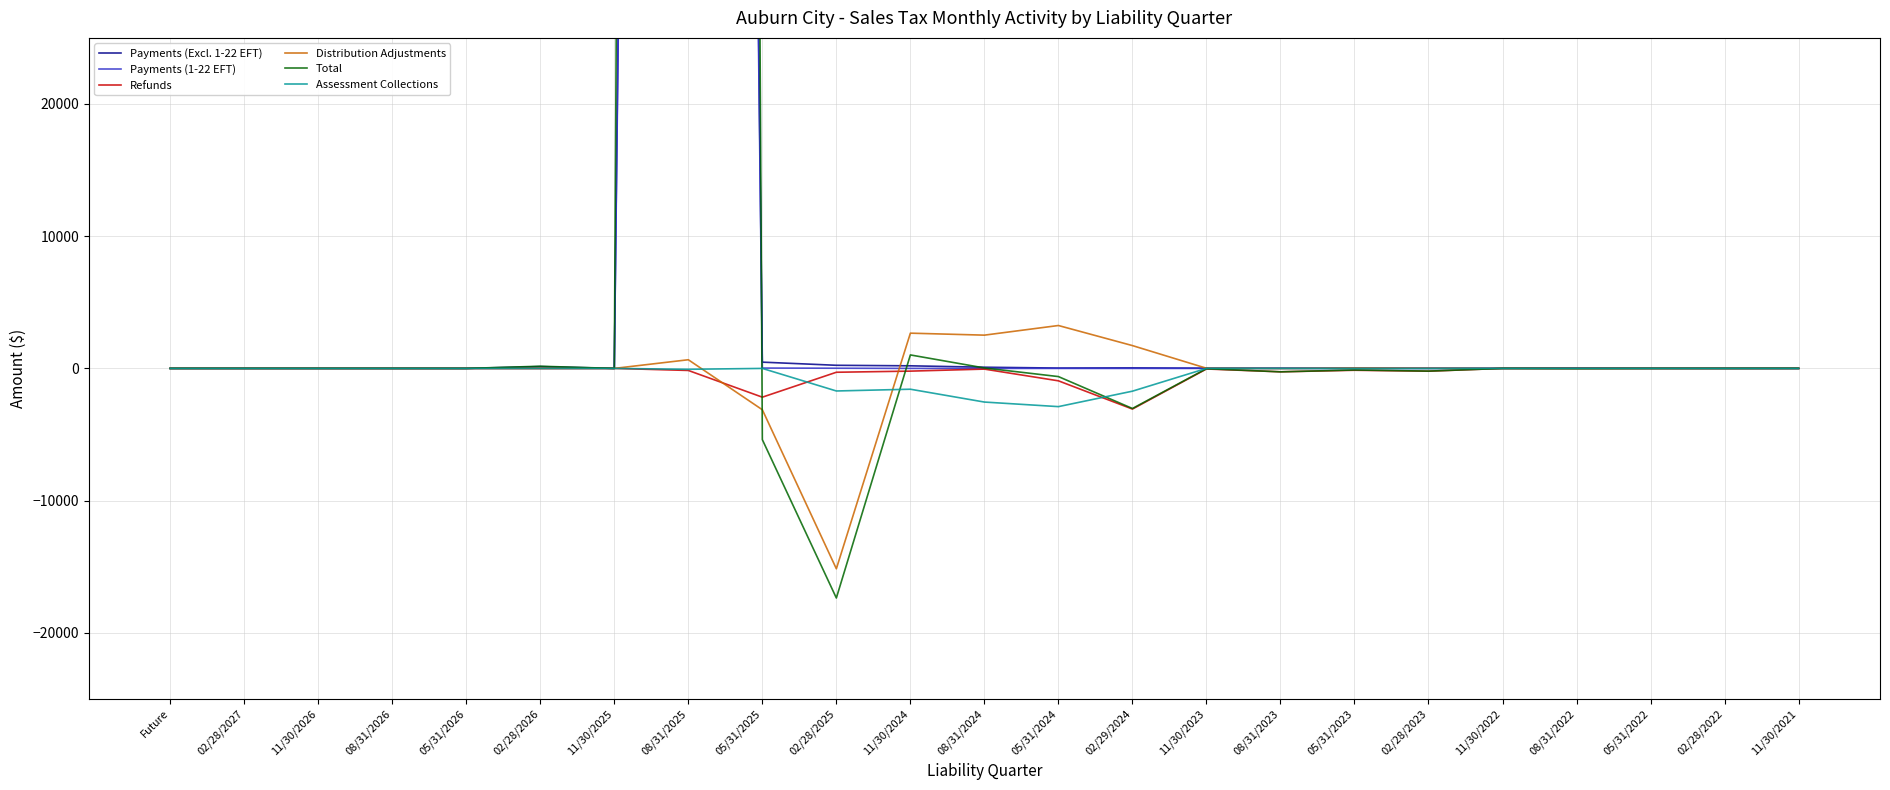

Reading left to right, list all the values displayed in this chart.

Payments (Excl. 1-22 EFT): Future=0.0	02/28/2027=0.0	11/30/2026=0.0	08/31/2026=0.0	05/31/2026=0.0	02/28/2026=137.6	11/30/2025=0.0	08/31/2025=493875.8	05/31/2025=473.7	02/28/2025=236.0	11/30/2024=196.0	08/31/2024=89.7	05/31/2024=26.7	02/29/2024=39.6	11/30/2023=17.7	08/31/2023=14.1	05/31/2023=12.2	02/28/2023=10.6	11/30/2022=8.3	08/31/2022=11.6	05/31/2022=10.2	02/28/2022=0.8	11/30/2021=0.6
Payments (1-22 EFT): Future=0.0	02/28/2027=0.0	11/30/2026=0.0	08/31/2026=0.0	05/31/2026=0.0	02/28/2026=0.0	11/30/2025=0.0	08/31/2025=471619.8	05/31/2025=27.4	02/28/2025=14.1	11/30/2024=0.0	08/31/2024=0.0	05/31/2024=0.0	02/29/2024=0.0	11/30/2023=0.0	08/31/2023=0.0	05/31/2023=0.0	02/28/2023=0.0	11/30/2022=0.0	08/31/2022=0.0	05/31/2022=0.0	02/28/2022=0.0	11/30/2021=0.0
Refunds: Future=0.0	02/28/2027=0.0	11/30/2026=0.0	08/31/2026=0.0	05/31/2026=0.0	02/28/2026=-0.9	11/30/2025=0.0	08/31/2025=-154.5	05/31/2025=-2175.7	02/28/2025=-290.6	11/30/2024=-205.5	08/31/2024=-52.2	05/31/2024=-938.8	02/29/2024=-3074.2	11/30/2023=-43.4	08/31/2023=-257.0	05/31/2023=-139.5	02/28/2023=-209.9	11/30/2022=-0.1	08/31/2022=-0.2	05/31/2022=-7.5	02/28/2022=0.0	11/30/2021=0.0
Distribution Adjustments: Future=0.0	02/28/2027=0.0	11/30/2026=0.0	08/31/2026=0.0	05/31/2026=0.0	02/28/2026=0.2	11/30/2025=0.0	08/31/2025=655.7	05/31/2025=-3126.7	02/28/2025=-15155.9	11/30/2024=2665.8	08/31/2024=2515.9	05/31/2024=3244.8	02/29/2024=1726.4	11/30/2023=12.1	08/31/2023=-8.2	05/31/2023=25.4	02/28/2023=10.6	11/30/2022=-2.4	08/31/2022=-15.8	05/31/2022=1.3	02/28/2022=-1.7	11/30/2021=2.3
Total: Future=0.0	02/28/2027=0.0	11/30/2026=0.0	08/31/2026=0.0	05/31/2026=0.0	02/28/2026=163.4	11/30/2025=0.0	08/31/2025=964675.5	05/31/2025=-5387.5	02/28/2025=-17366.2	11/30/2024=1019.7	08/31/2024=33.5	05/31/2024=-618.4	02/29/2024=-3032.0	11/30/2023=-20.6	08/31/2023=-258.5	05/31/2023=-117.4	02/28/2023=-203.6	11/30/2022=-0.8	08/31/2022=-11.8	05/31/2022=-3.2	02/28/2022=-0.9	11/30/2021=2.9
Assessment Collections: Future=0.0	02/28/2027=0.0	11/30/2026=0.0	08/31/2026=0.0	05/31/2026=0.0	02/28/2026=0.0	11/30/2025=0.0	08/31/2025=-67.2	05/31/2025=0.0	02/28/2025=-1707.0	11/30/2024=-1573.8	08/31/2024=-2544.7	05/31/2024=-2890.6	02/29/2024=-1722.0	11/30/2023=0.0	08/31/2023=0.0	05/31/2023=-7.3	02/28/2023=-6.5	11/30/2022=0.0	08/31/2022=0.0	05/31/2022=0.0	02/28/2022=0.0	11/30/2021=0.0